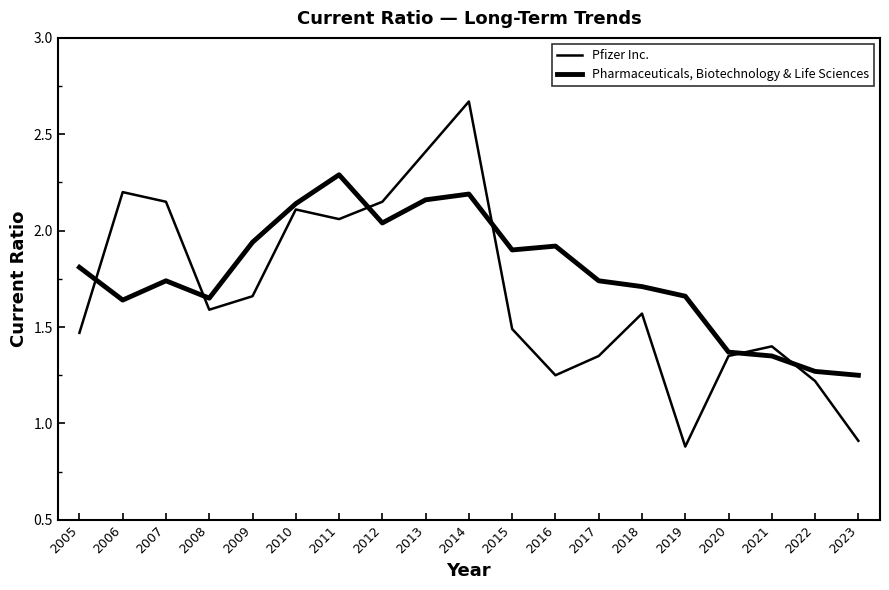

The value of Pfizer Inc. at 2007 is 2.1. True or false?

True